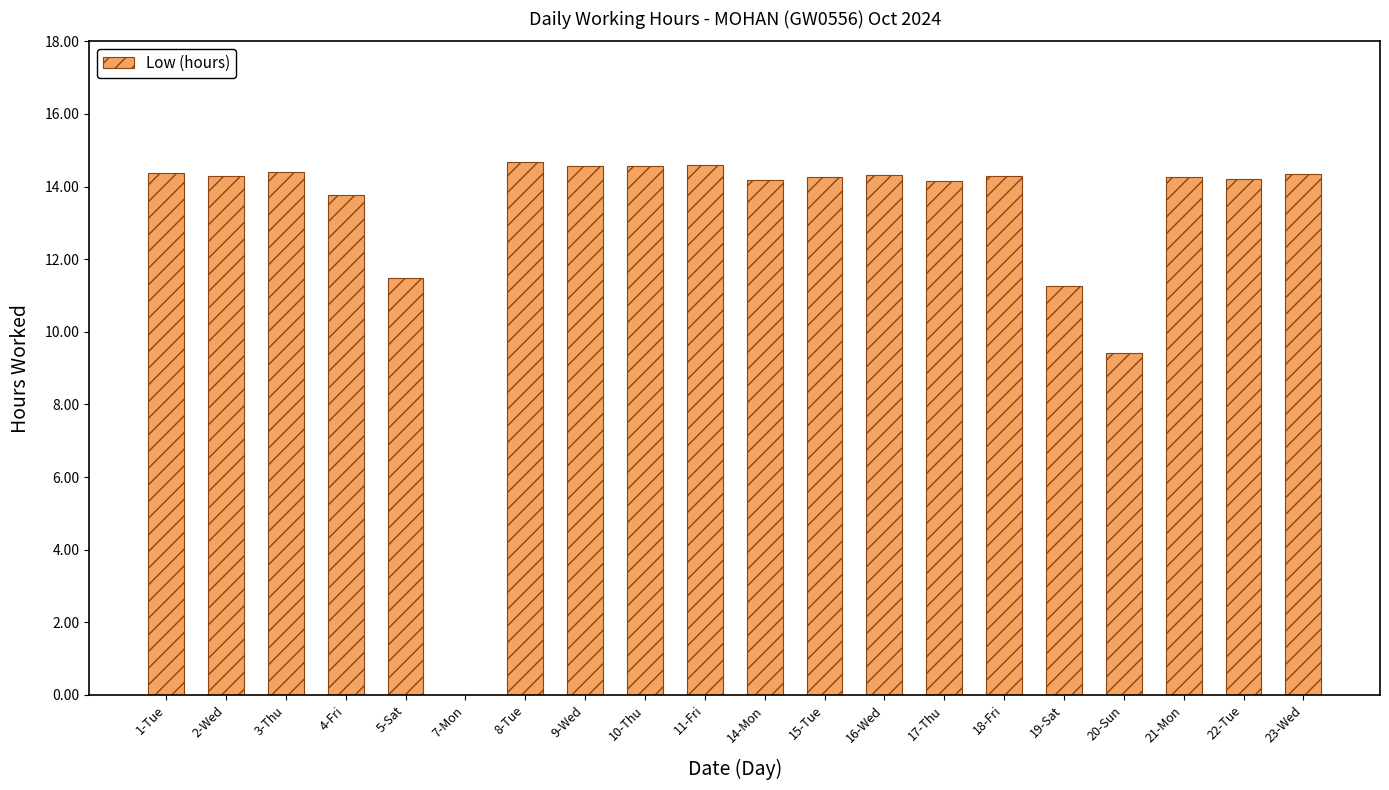

True or false: the data shows 9.6 at 11-Fri.

False